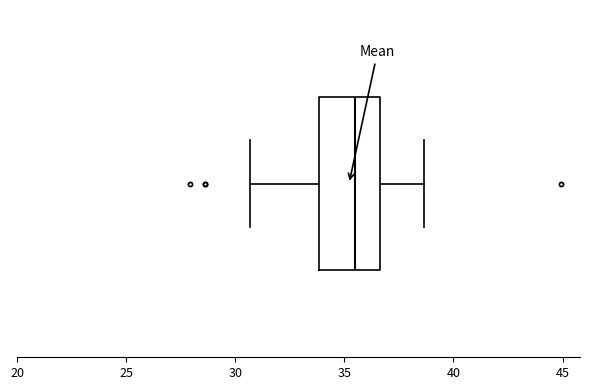

Transcribe this box plot: give where the median line is, the range the box spans, and where the two whiskers end, as read against the x-axis. The values are not printed on the chart, so give them approximately, as read against the axis.

median 35.5, box 34.0 to 36.5, whiskers 30.5 to 38.5